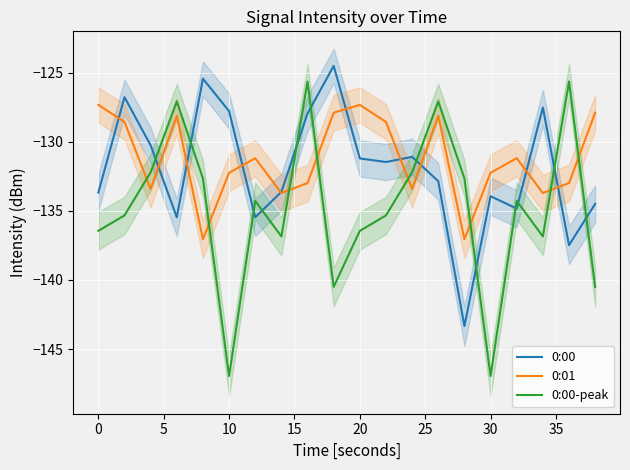

True or false: 0:00-peak has more than 0 points higher than both neighbors.

True